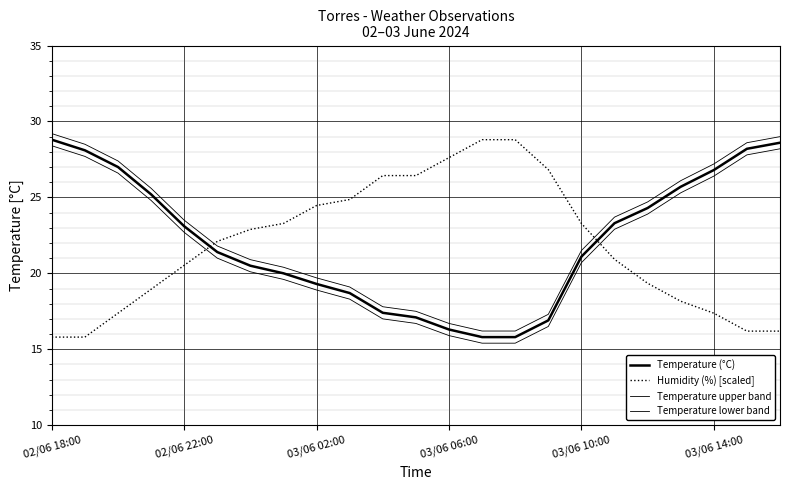

Is this an area chart (filled region under the line)?

No